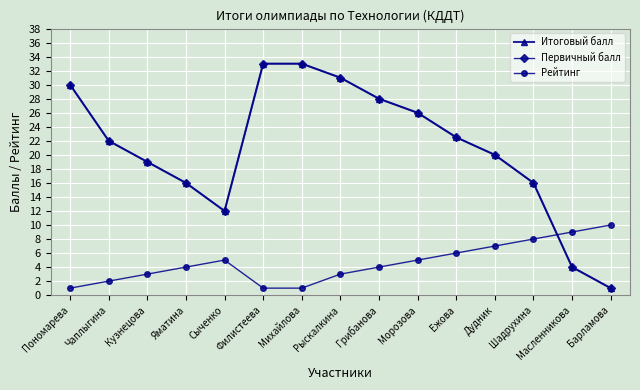

What is the difference between the Итоговый балл values at Грибанова and Михайлова?

5.0